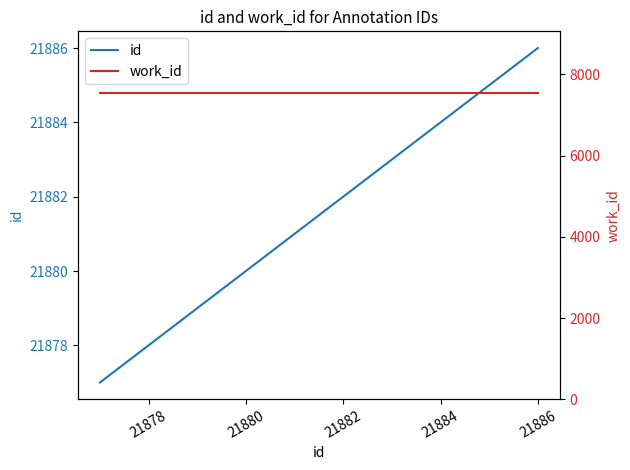

What is the sum of the work_id values at 21878 and 21880?

15100